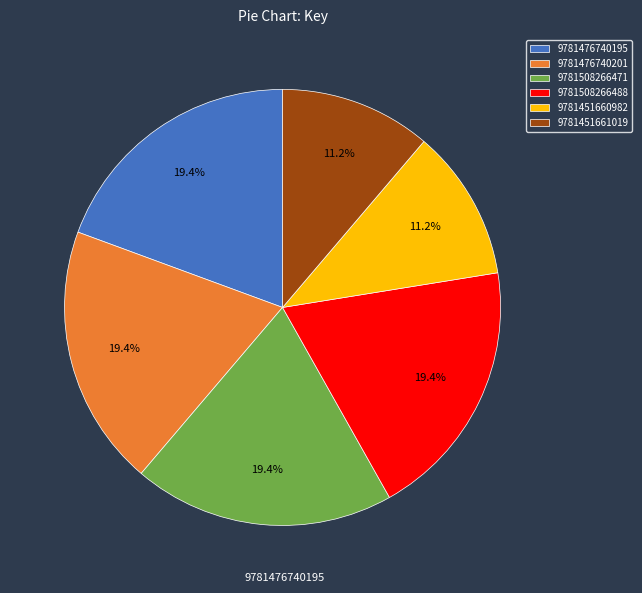

Which has a higher value, 9781451660982 or 9781508266471?

9781508266471